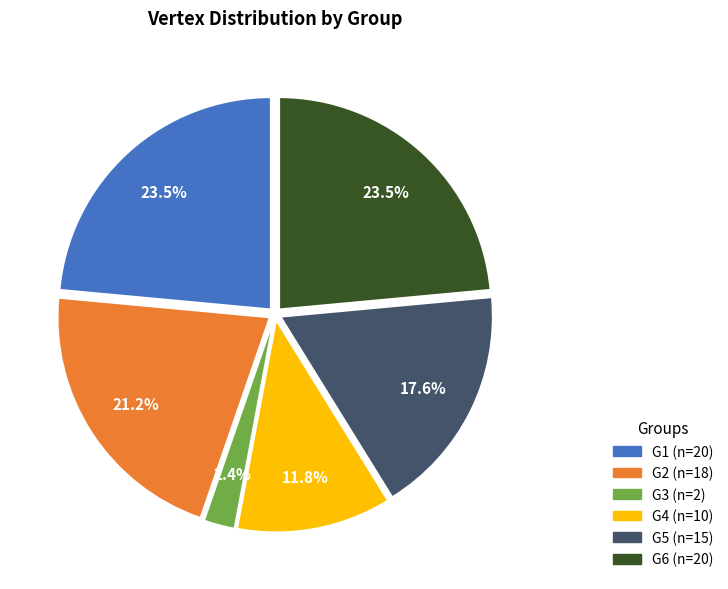

True or false: G6 accounts for 35% of the total.

False